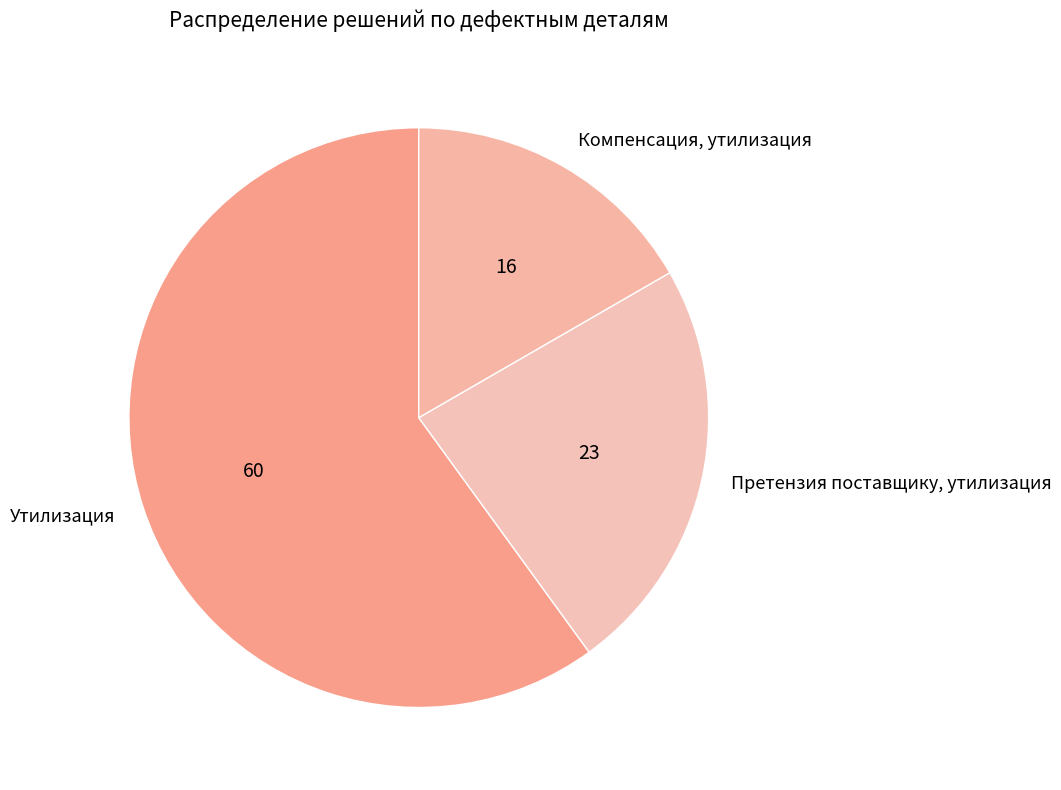

How many slices are in this pie chart?

3